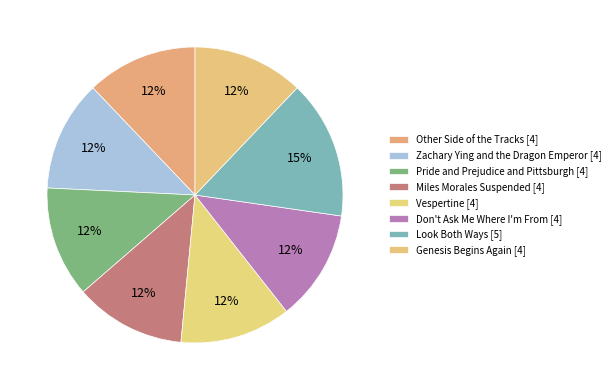

How many segments does this pie chart have?

8